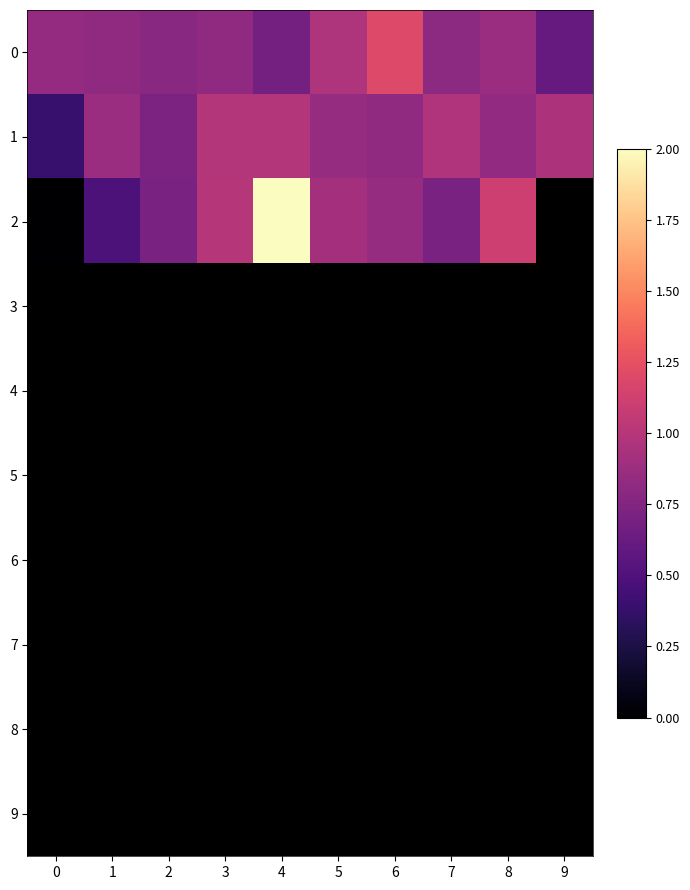

True or false: 2 has a value of -1.3 at 0.

False